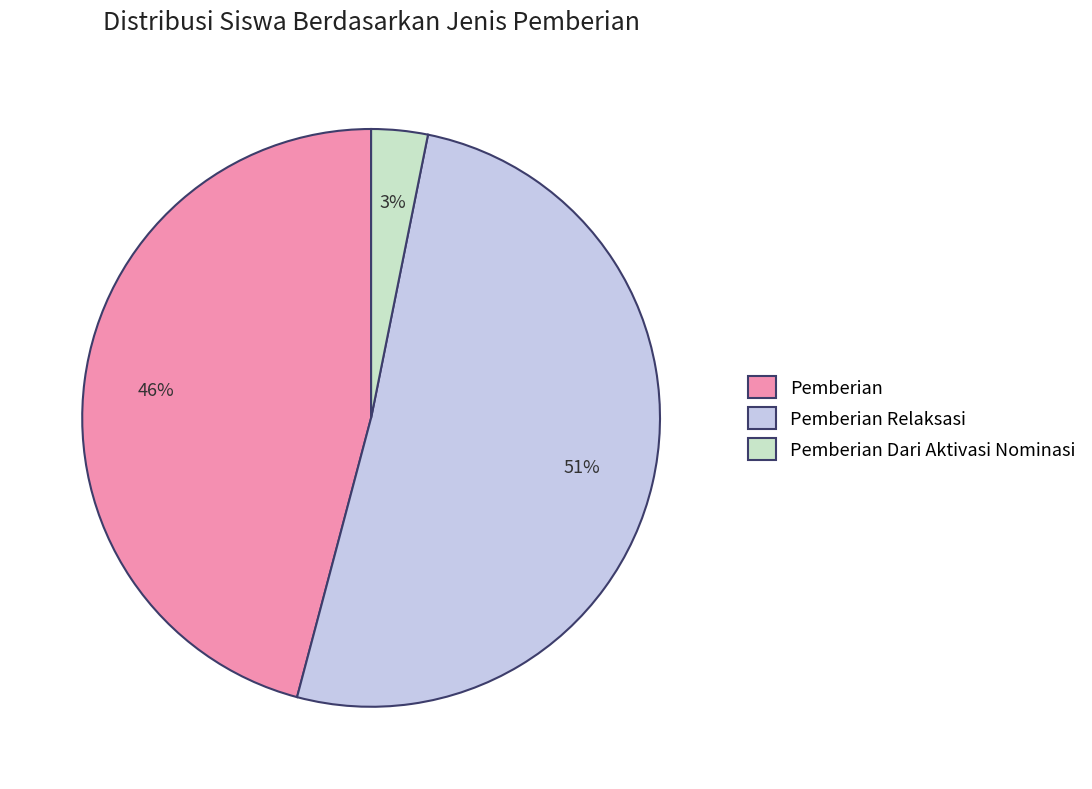

To the nearest percent, what is the combined percentage of Pemberian Relaksasi and Pemberian Dari Aktivasi Nominasi?

54%